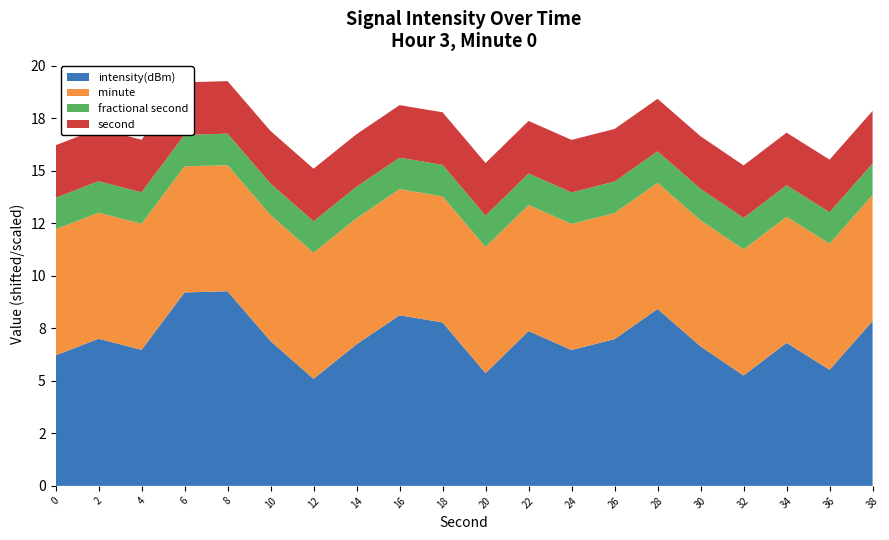

Reading left to right, what are all the values shown in this chart?

-108.8	-108.0	-108.5	-105.8	-105.7	-108.1	-109.9	-108.3	-106.9	-107.2	-109.6	-107.6	-108.5	-108.0	-106.6	-108.4	-109.7	-108.2	-109.5	-107.2